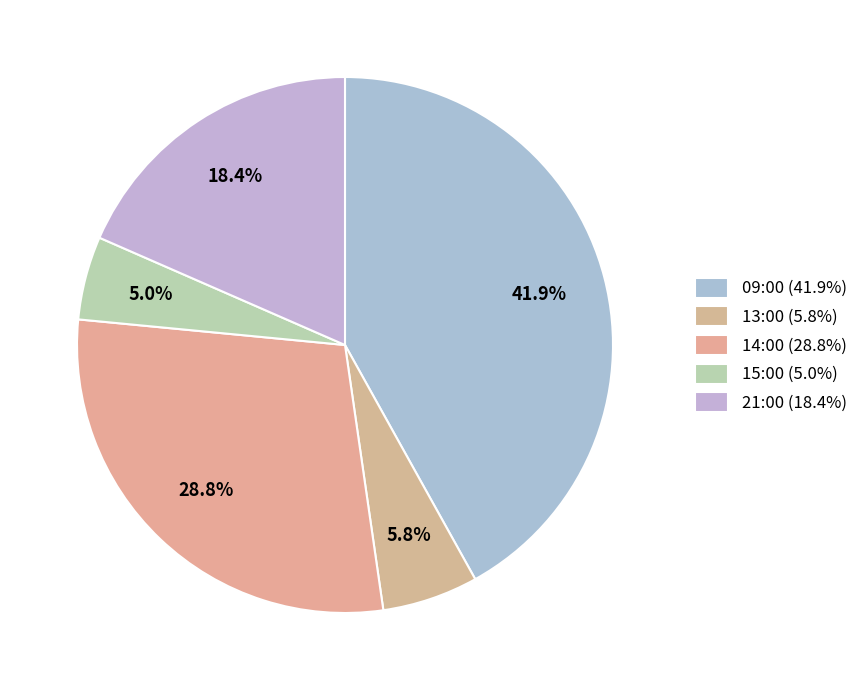

To the nearest percent, what is the average slice percentage?

20%